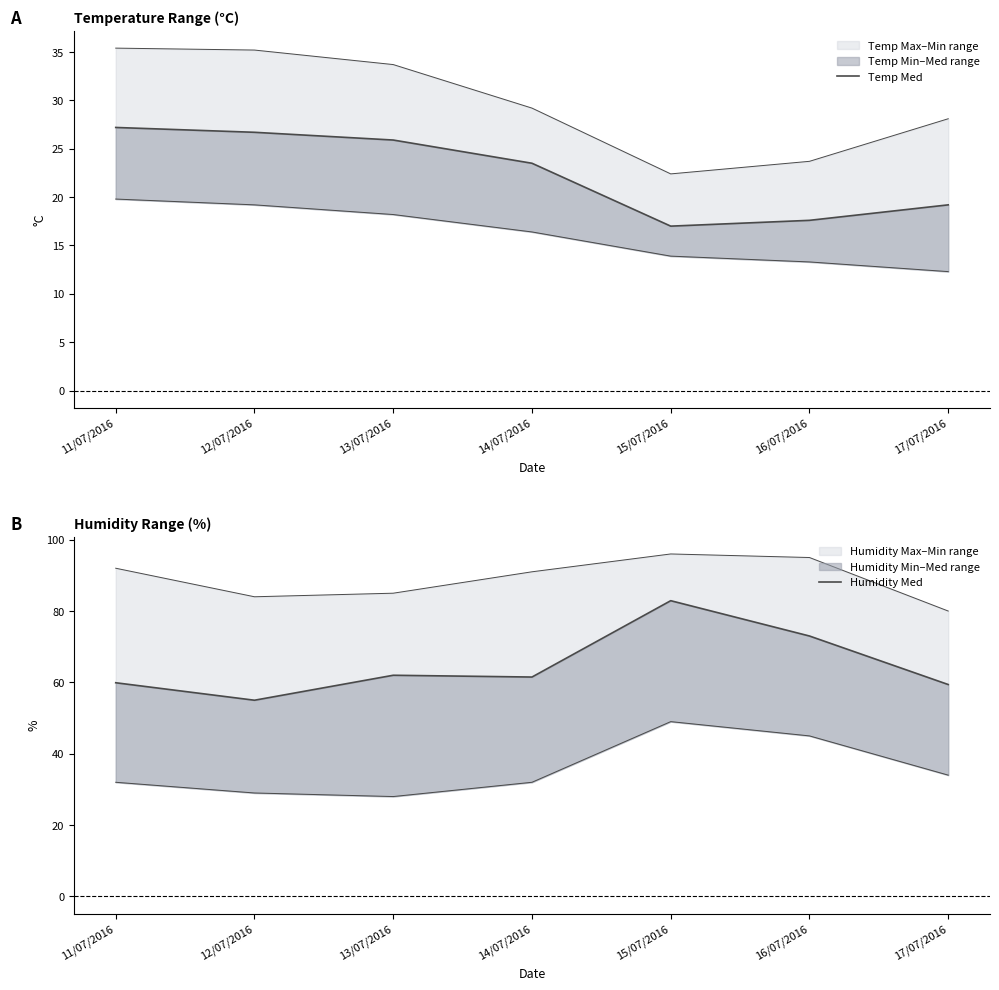

What is the label of the 7th point from the left?

17/07/2016